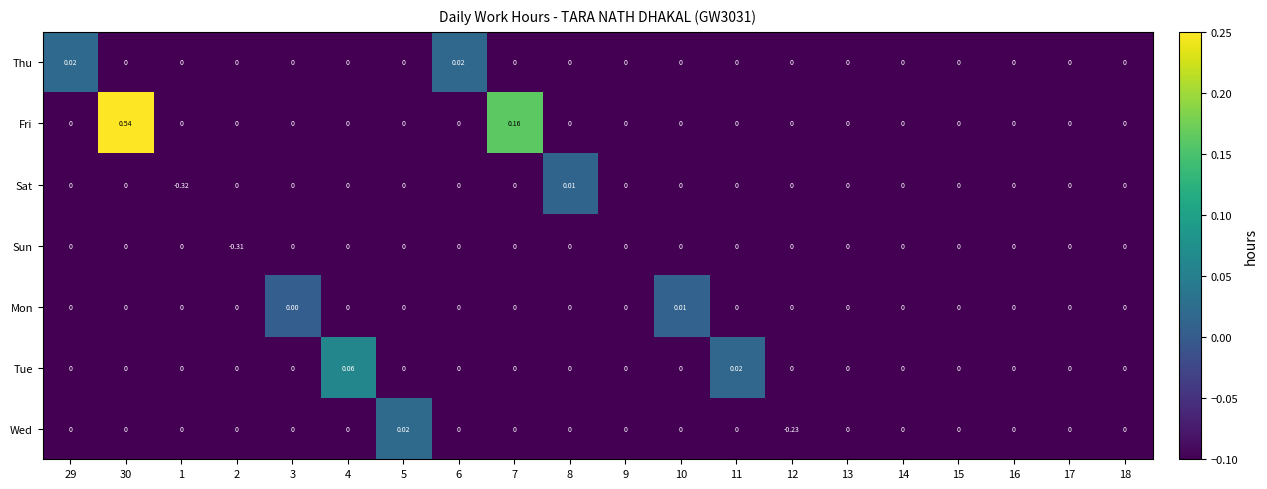

Which series has the largest total across all categories?

Fri